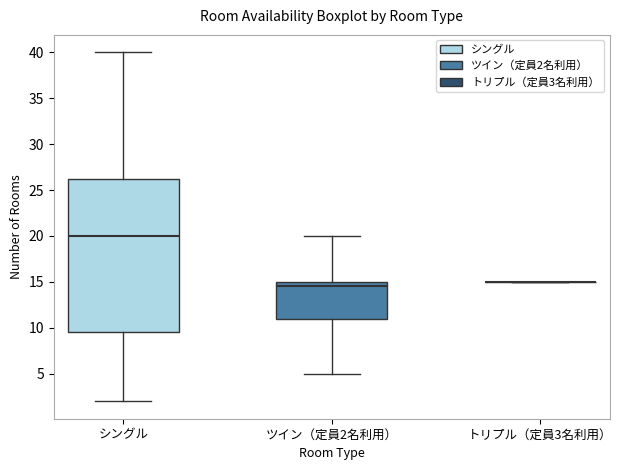

Reading left to right, read every box against the y-axis: the position of its median line, the range the box covers, and the ends of its whiskers. The values are not printed on the chart, so give them approximately, as read against the axis.

シングル: median 20.0, box 9.5 to 26.5, whiskers 2.0 to 40.0
ツイン（定員2名利用）: median 14.5, box 11.0 to 15.0, whiskers 5.0 to 20.0
トリプル（定員3名利用）: box collapsed to a line at 15.0, whiskers 15.0 to 15.0